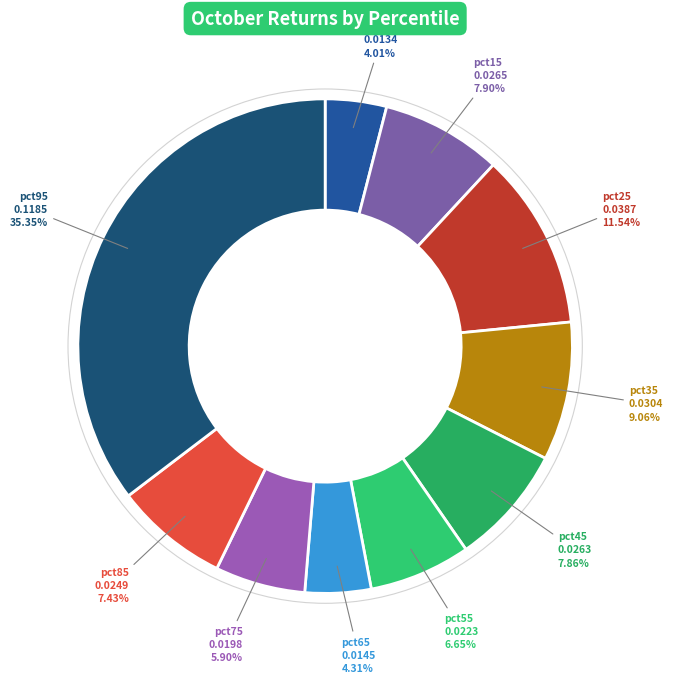

How many segments does this pie chart have?

10